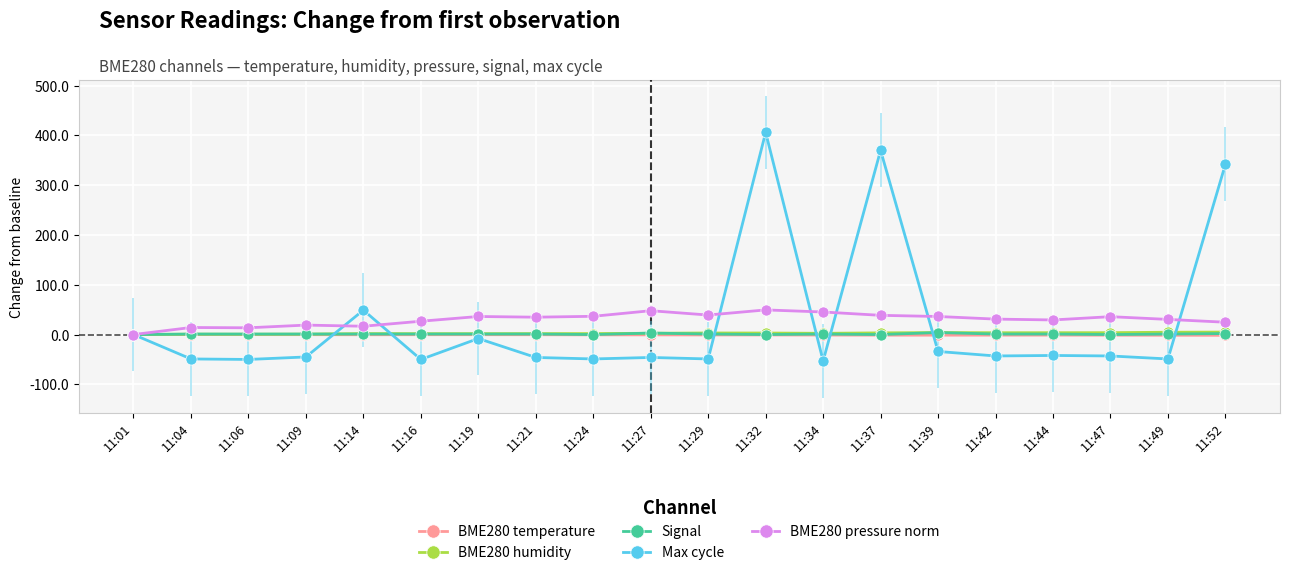

Which series has the largest range (max minus min)?

Max cycle